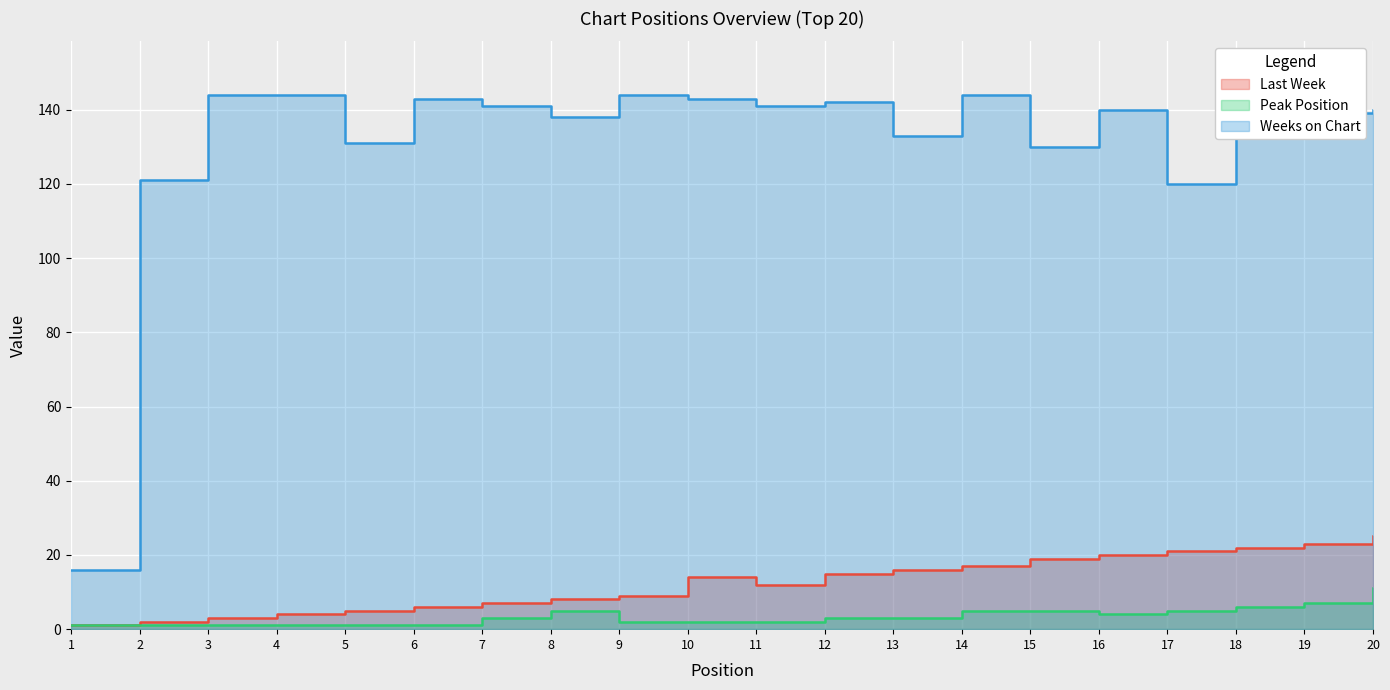

Count the number of categories in the chart.

20